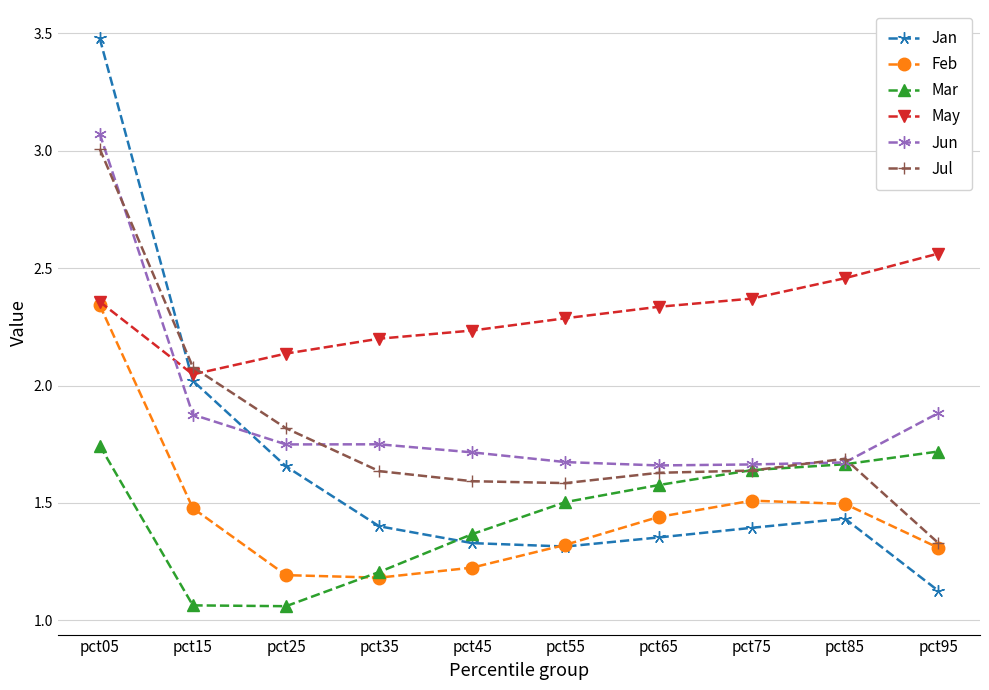

Which category has the lowest value in the Jul series?

pct95